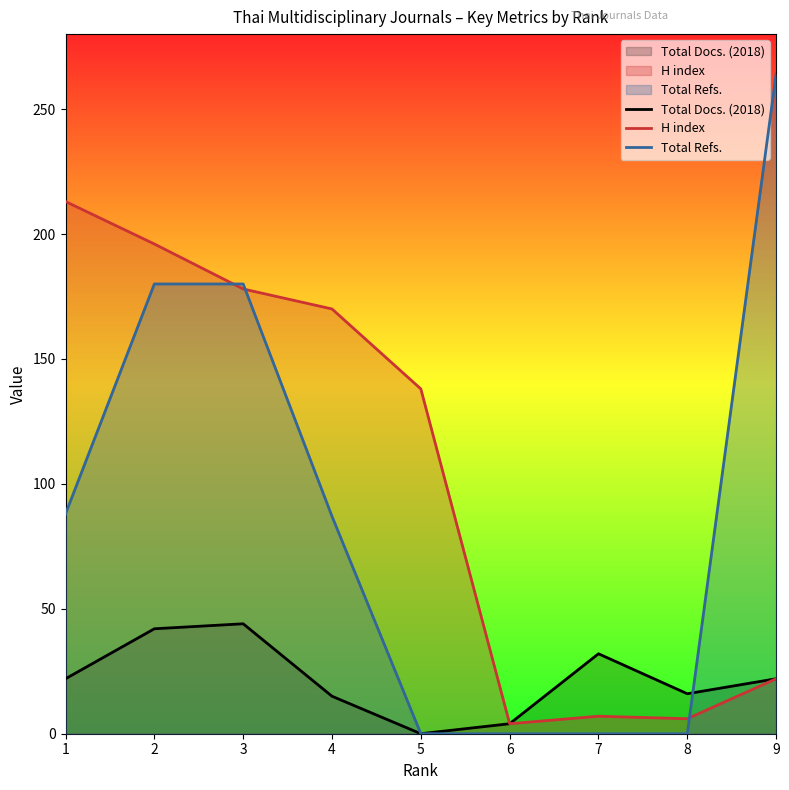

What is the difference between the highest and lowest values at Rank 5?

138